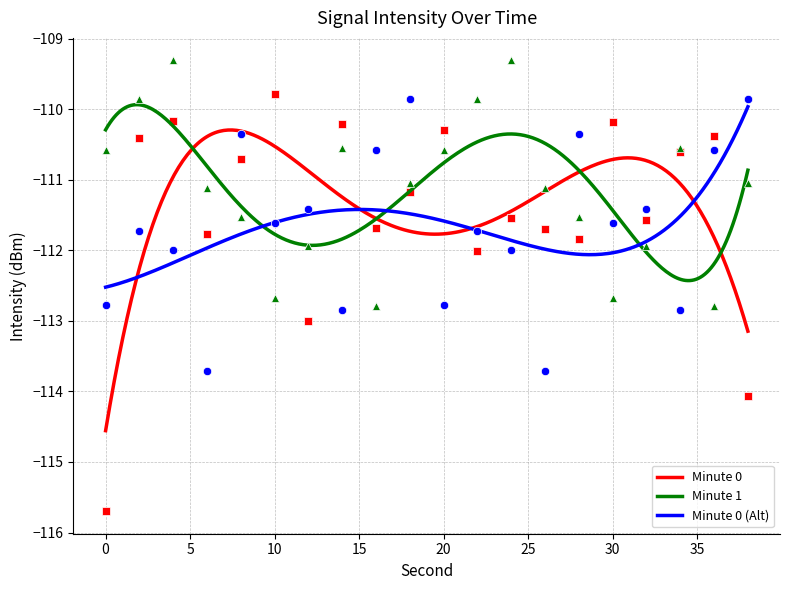

True or false: Minute 0 has a value of -111.5 at 24.

True